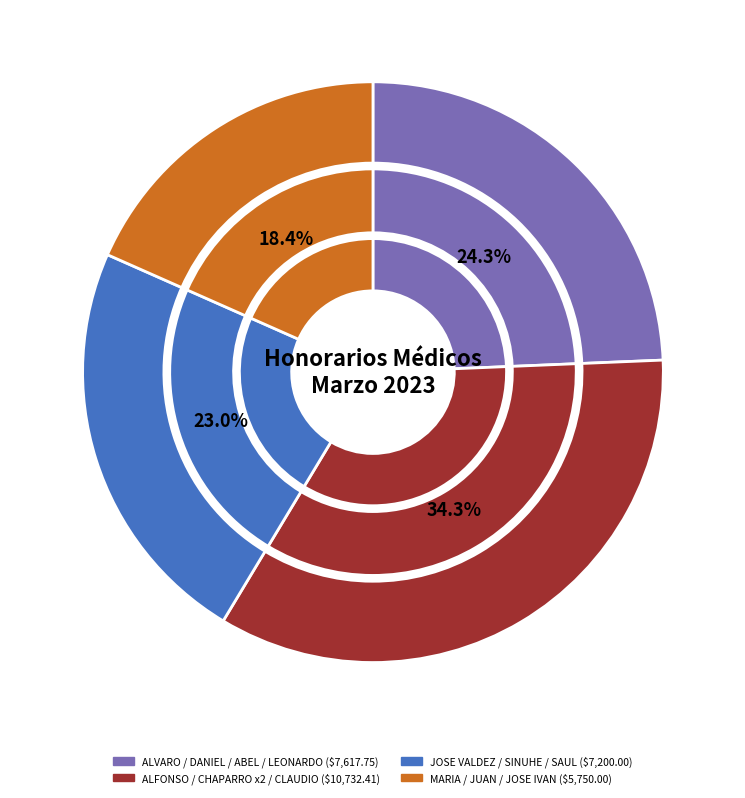

Do CLAUDIO CASTAÑEDA VAZQUEZ and JUAN ANTONIO RAMIREZ DE LUNA together represent more than half of the pie?

No